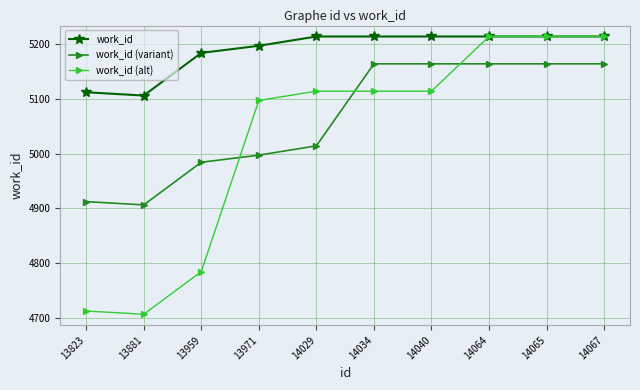

How many data points in work_id (variant) are less than 5164?

5